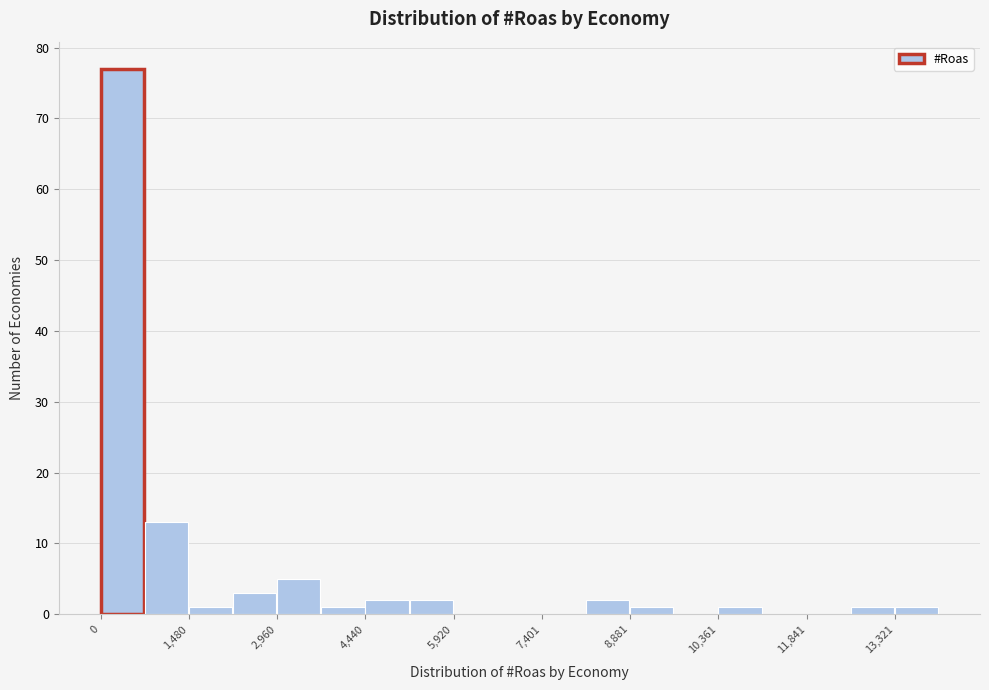

Around what value on the x-axis is the tallest bar? Give the approximate position of its centre, as read against the axis.

400